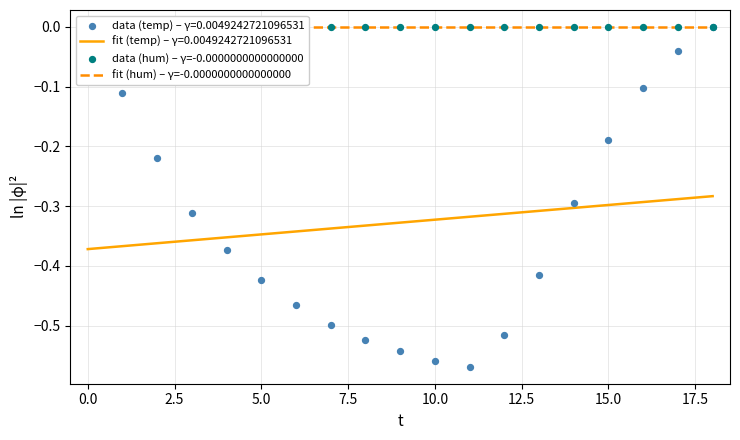

Is it true that fit (temp) – γ=0.0049242721096531 equals -0.2 at 5.0?

False